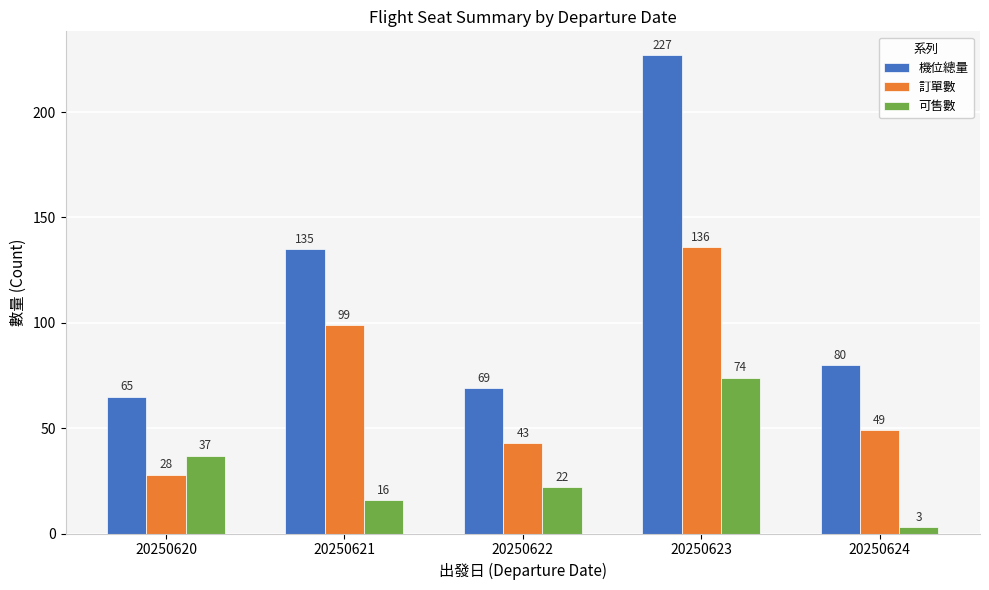

Is it true that 訂單數 equals 136 at 20250623?

True